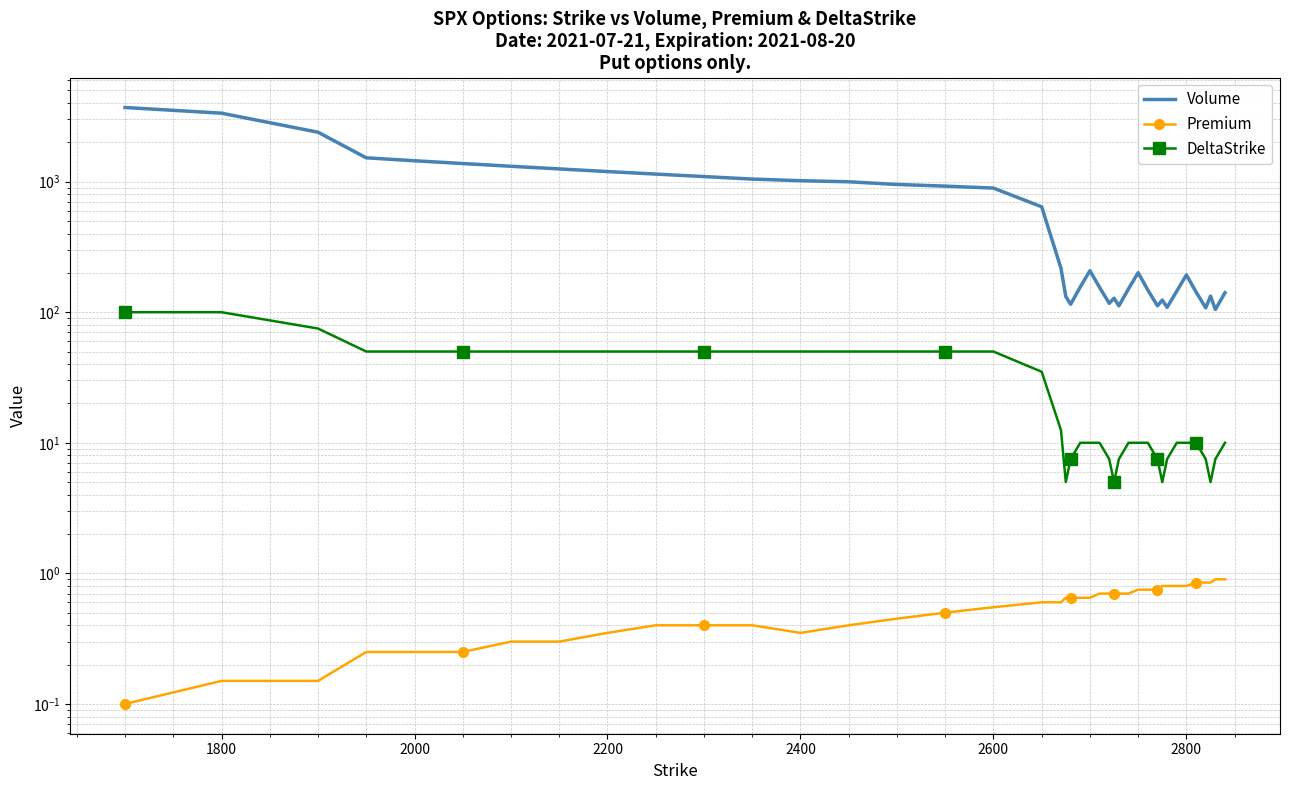

How many distinct data groups are displayed?

3